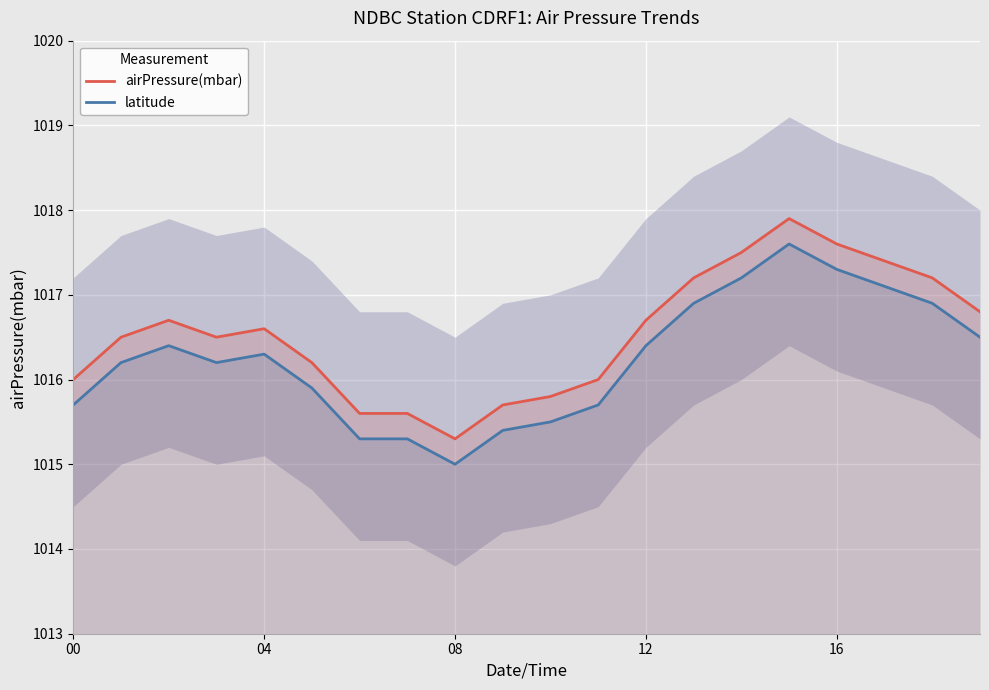

True or false: latitude and airPressure(mbar) intersect in this chart.

False